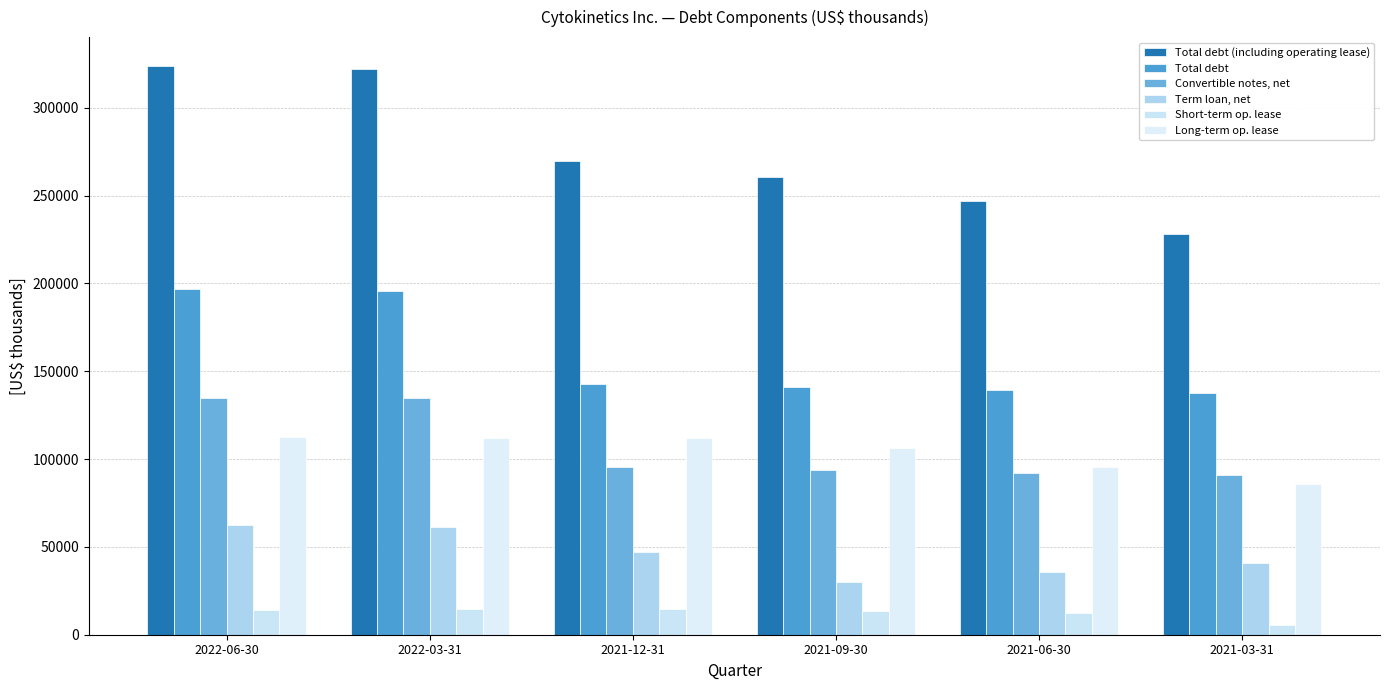

At which category is the sum across all series the highest?

2022-06-30